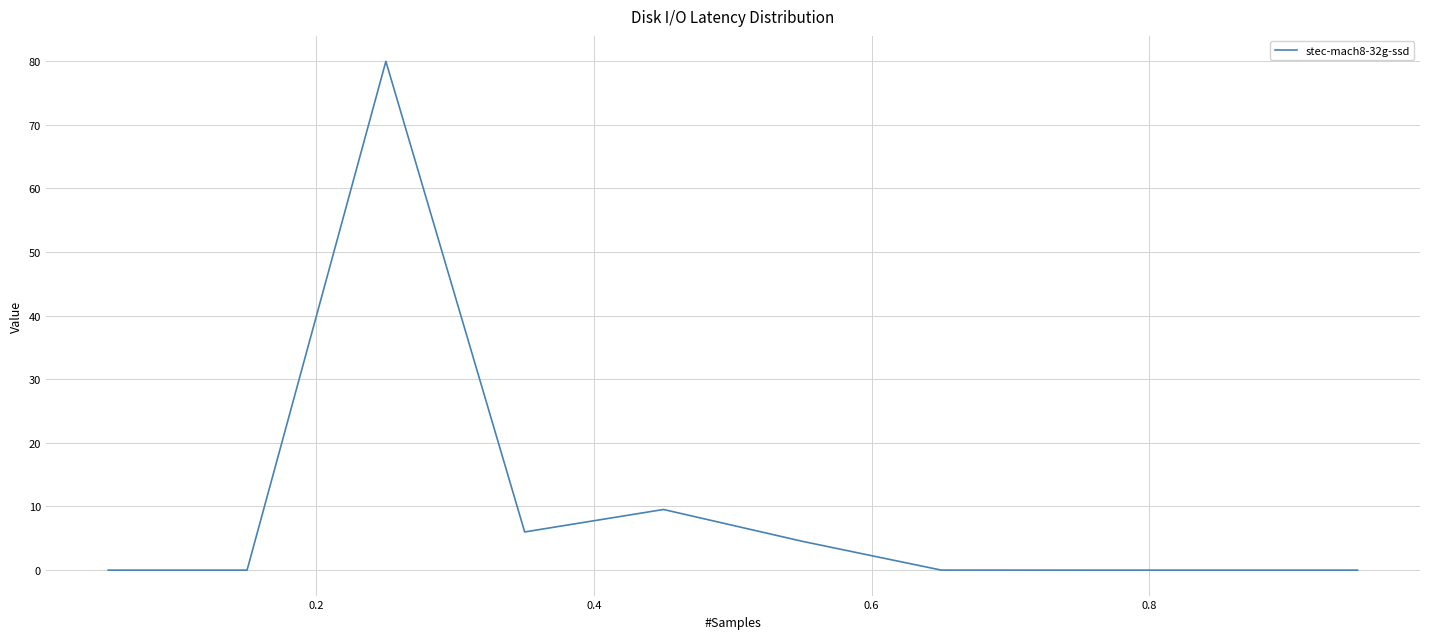

What is the difference between the maximum and minimum values?

79.9